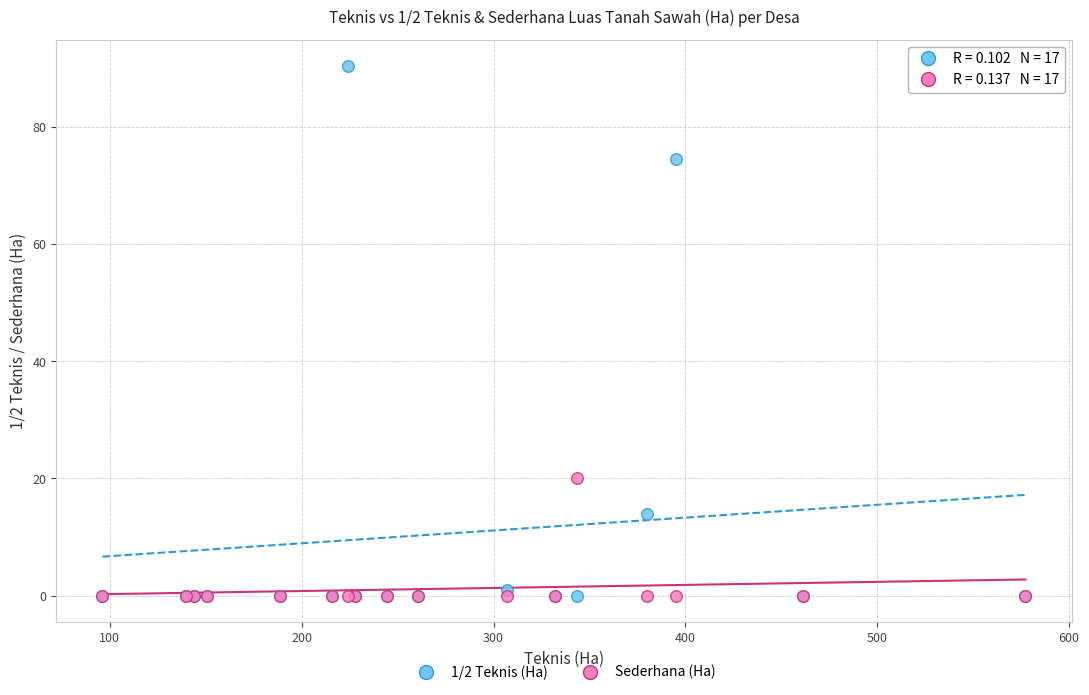

Across all series, what Y value is closest to 45?

20.0